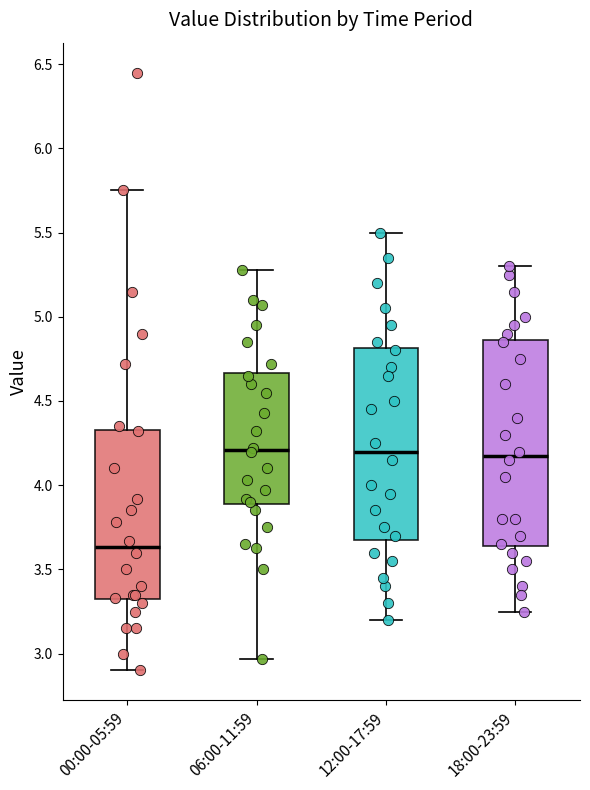

Reading left to right, transcribe this box plot: for each box, give where its median line is, the range the box spans, and where its two whiskers end, as read against the y-axis. The values are not printed on the chart, so give them approximately, as read against the axis.

00:00-05:59: median 3.65, box 3.30 to 4.35, whiskers 2.90 to 5.75
06:00-11:59: median 4.20, box 3.90 to 4.65, whiskers 2.95 to 5.30
12:00-17:59: median 4.20, box 3.70 to 4.80, whiskers 3.20 to 5.50
18:00-23:59: median 4.20, box 3.65 to 4.85, whiskers 3.25 to 5.30